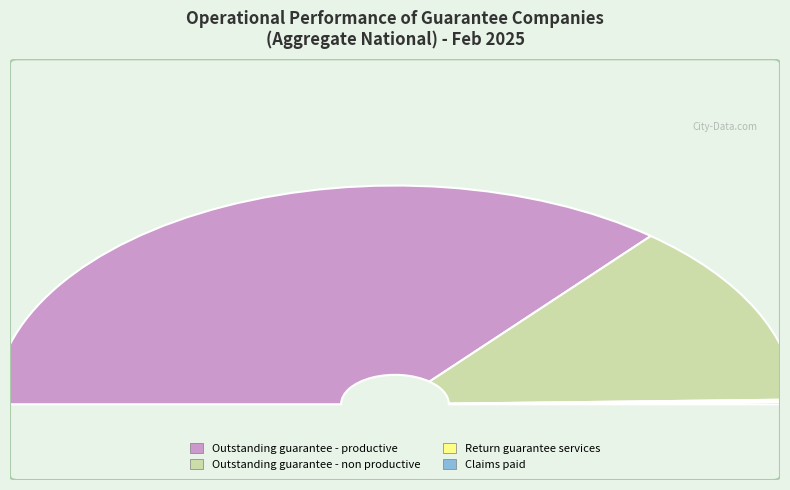

Rank the categories by value from lowest to highest.

Return guarantee services, Claims paid, Outstanding guarantee - non productive, Outstanding guarantee - productive